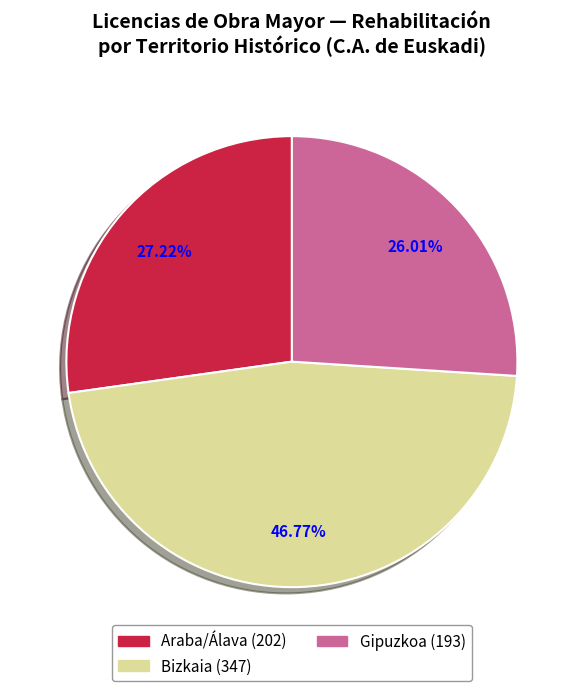

True or false: Bizkaia accounts for 47% of the total.

True